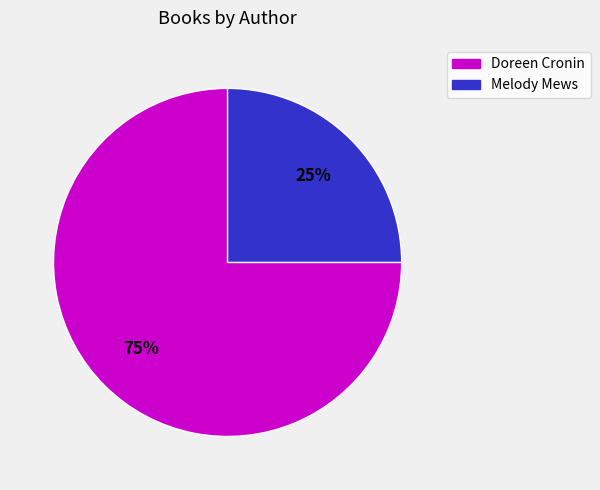

Rank the categories by value from highest to lowest.

Doreen Cronin, Melody Mews